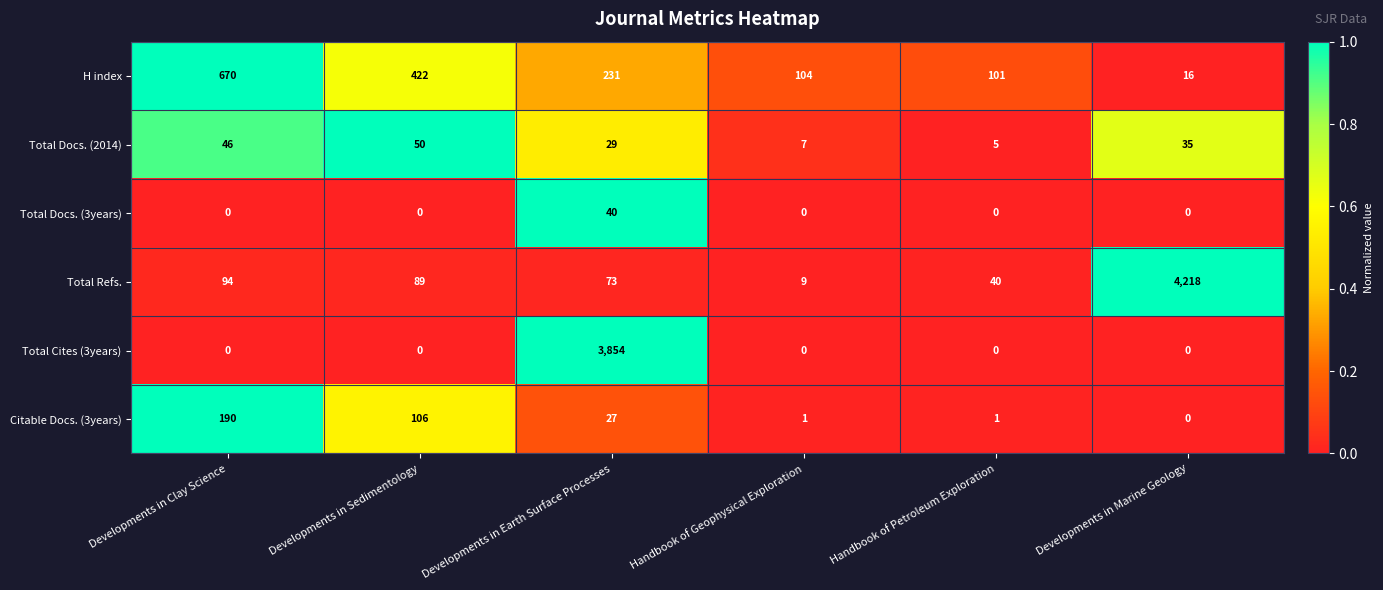

Which series has the largest range (max minus min)?

Total Refs.